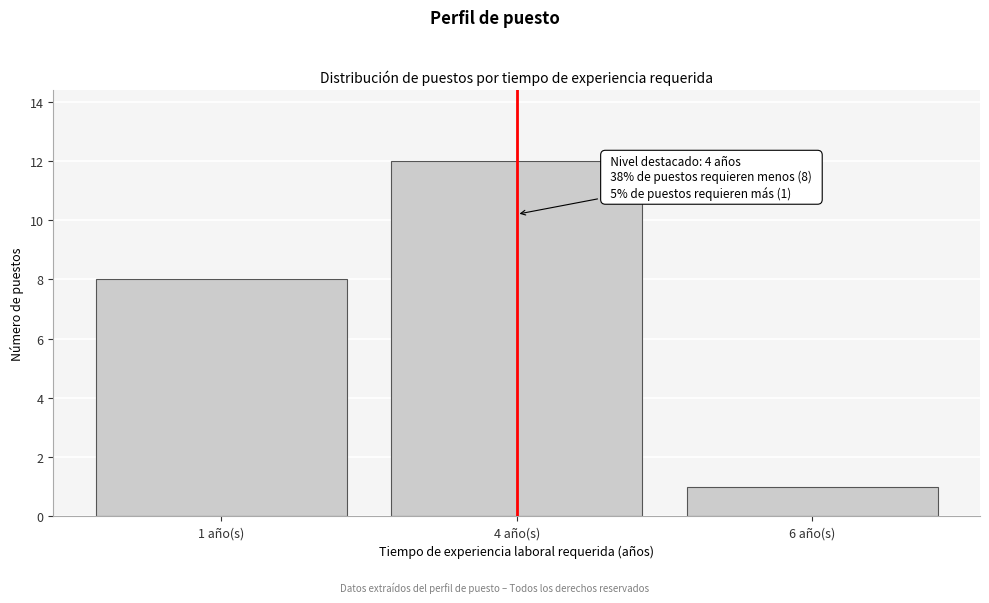

Reading left to right, transcribe all the data shown in this chart.

1 año(s)=8	4 año(s)=12	6 año(s)=1